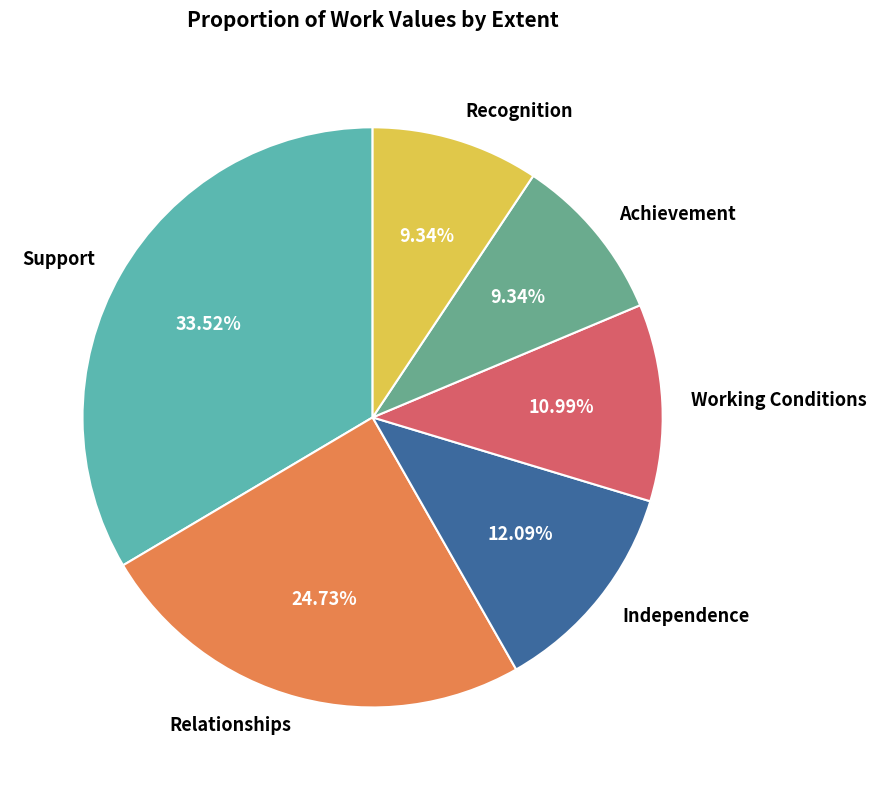

How many slices are in this pie chart?

6